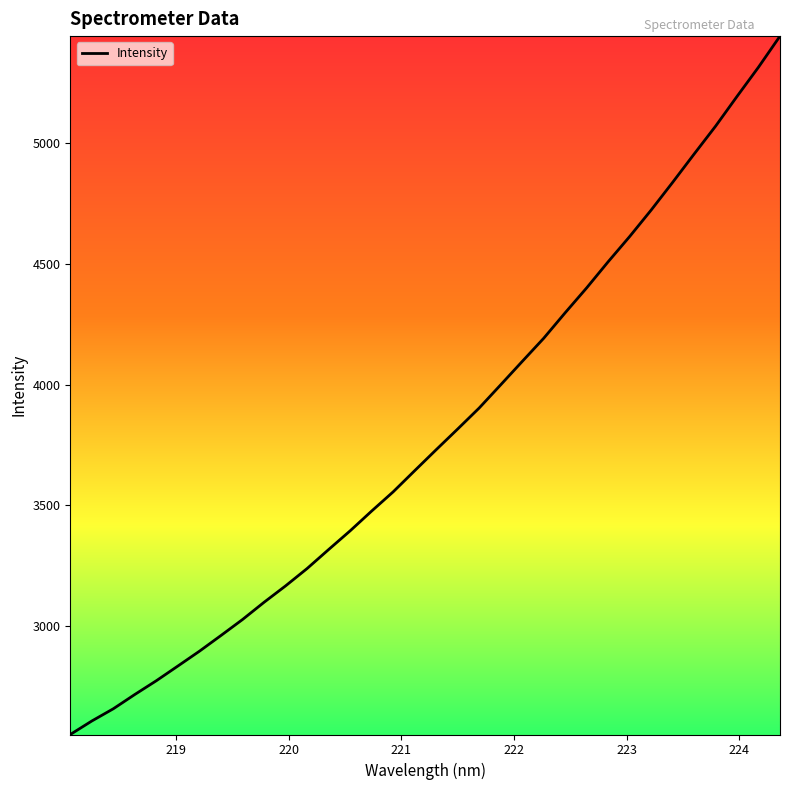

What is the smallest value displayed?

2549.5